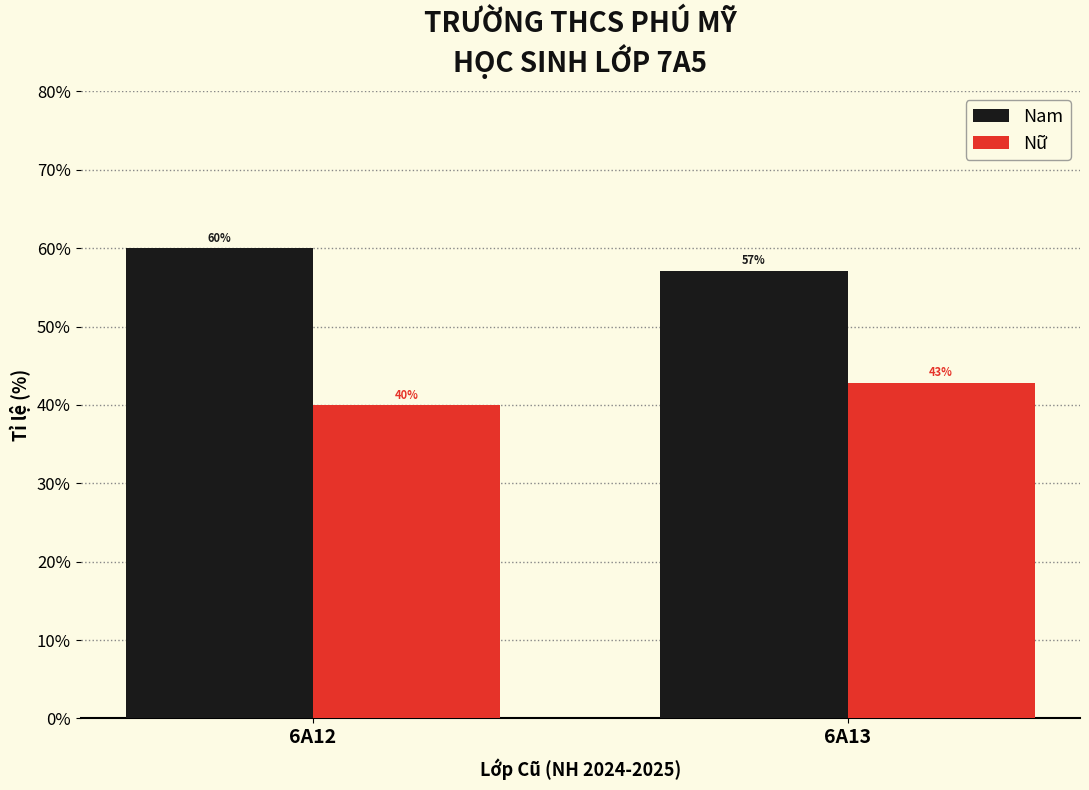

At which label is Nam closest to 58?

6A13